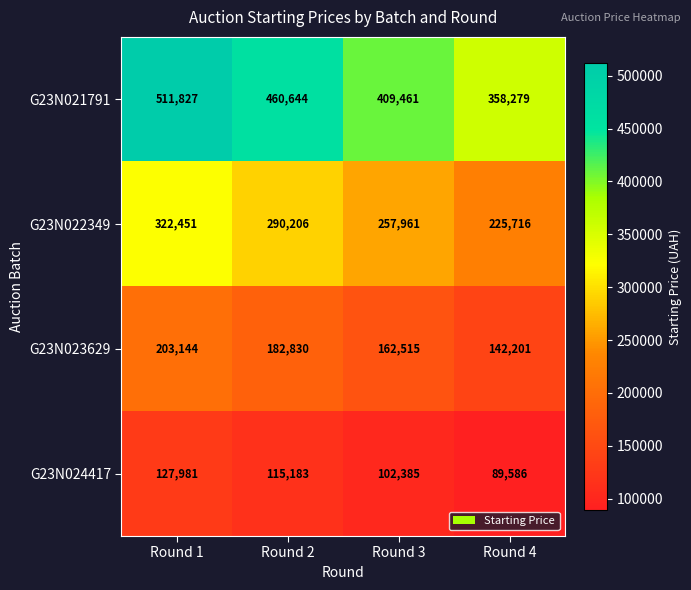

What is the greatest value displayed?

511827